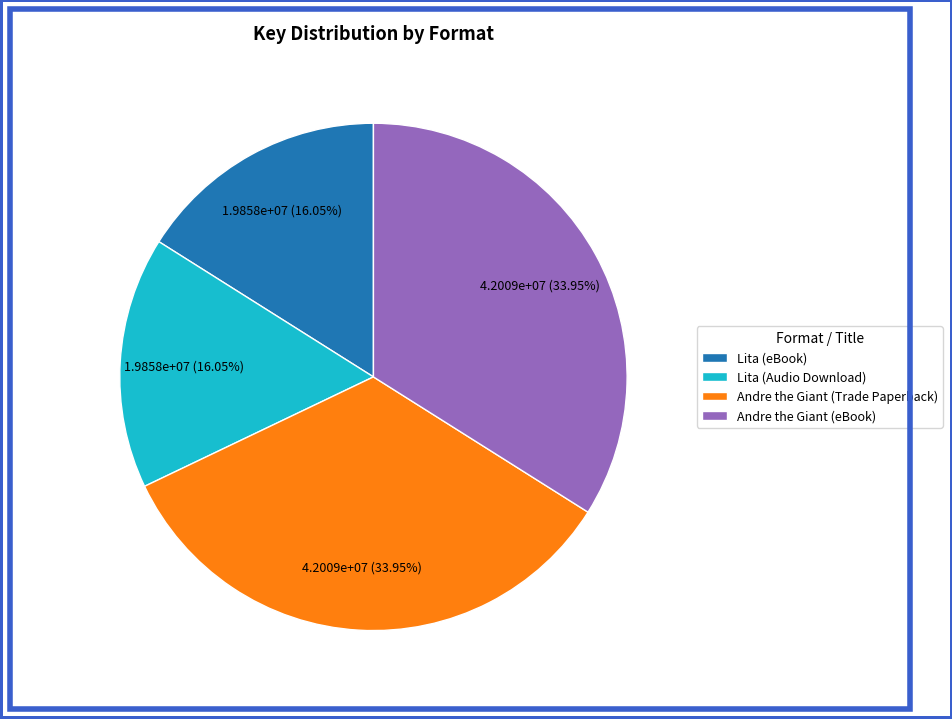

Does Lita (eBook) account for over 50% of the chart?

No